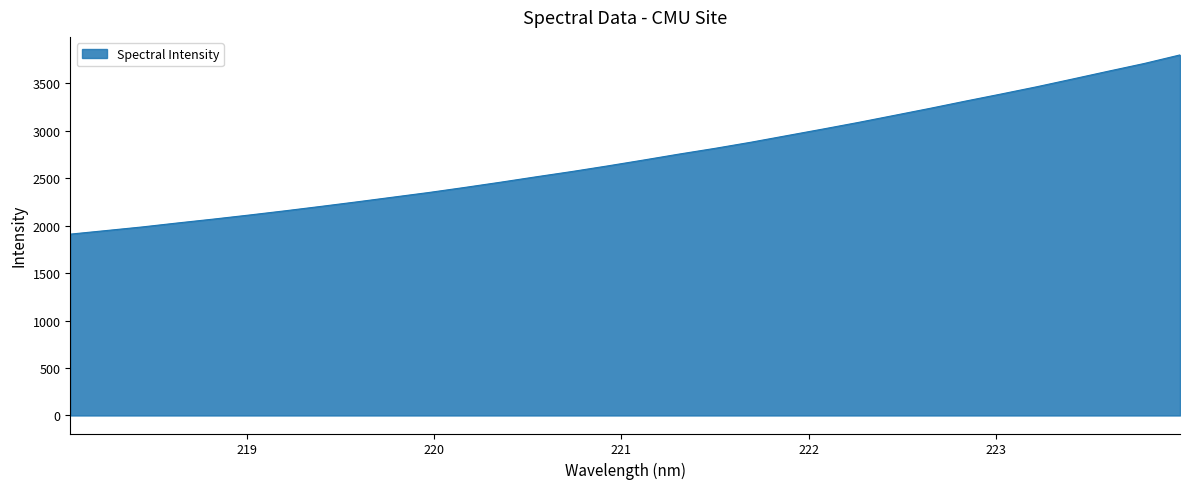

What is the average value?

2727.4